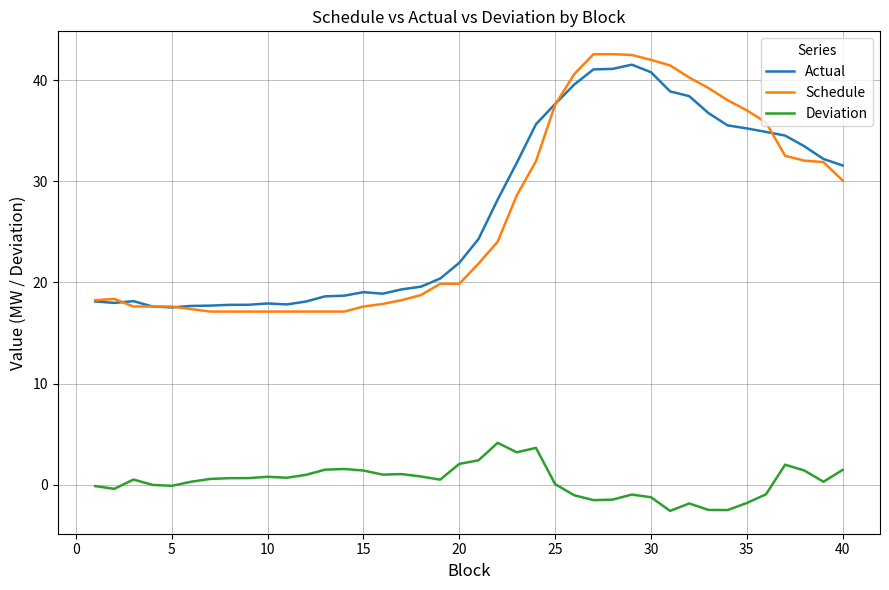

True or false: Deviation and Actual cross at least once.

False